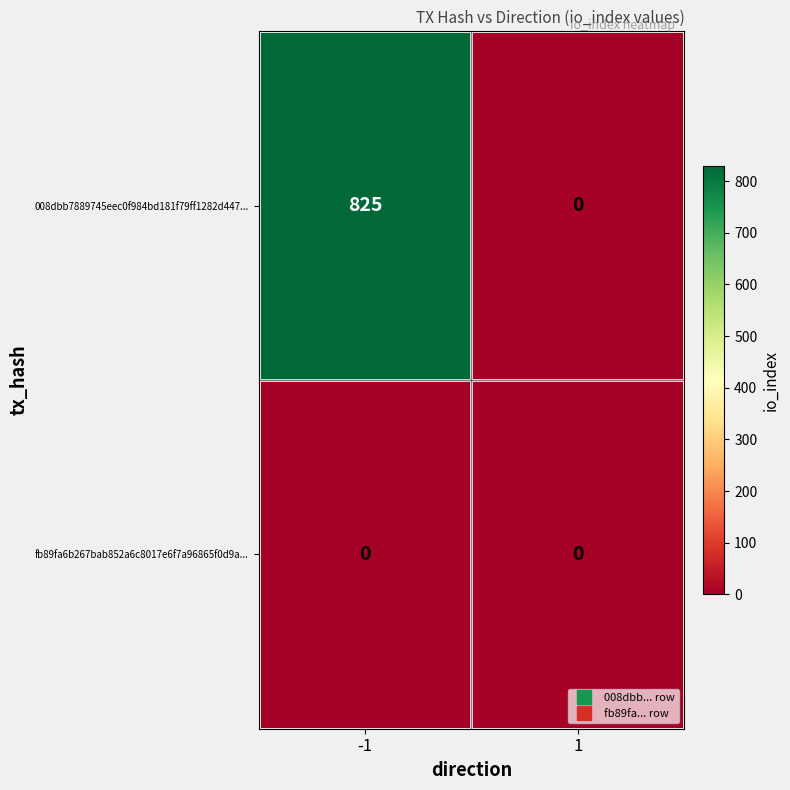

List the series in order of their peak value, lowest first.

fb89fa6b267bab852a6c8017e6f7a96865f0d9a..., 008dbb7889745eec0f984bd181f79ff1282d447...